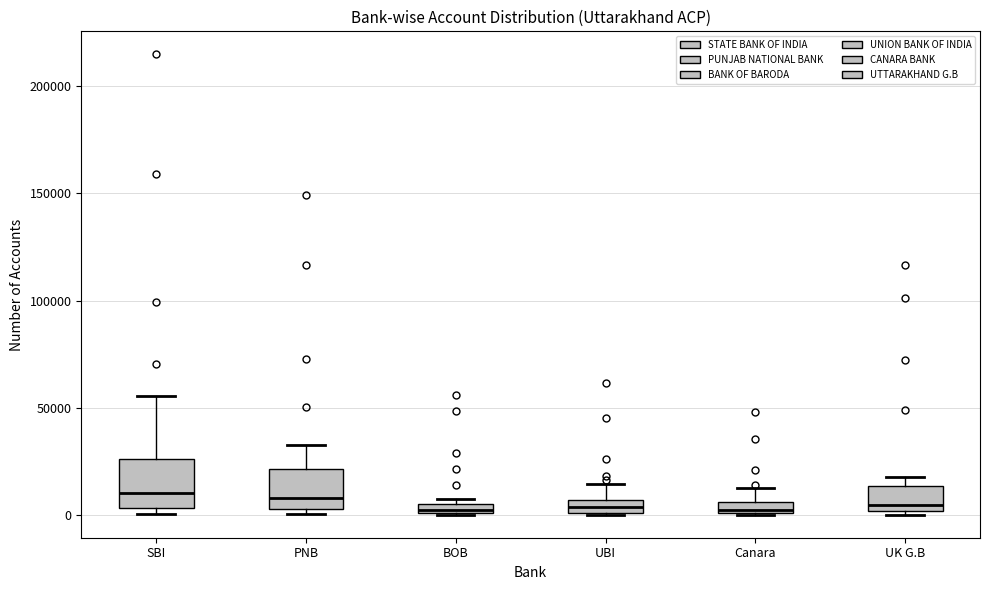

Where is the upper edge of the box for UK G.B on the y-axis? The values are not printed on the chart, so give them approximately, as read against the axis.

15000